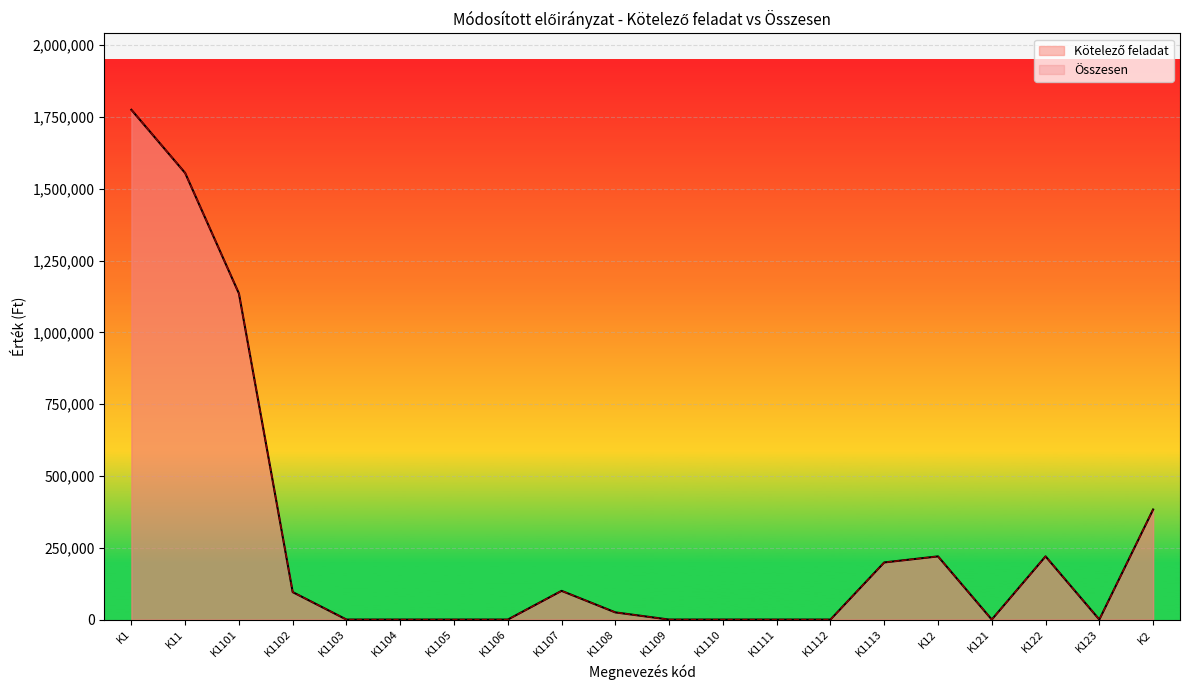

What is the average value of the Kötelező feladat series?

285356